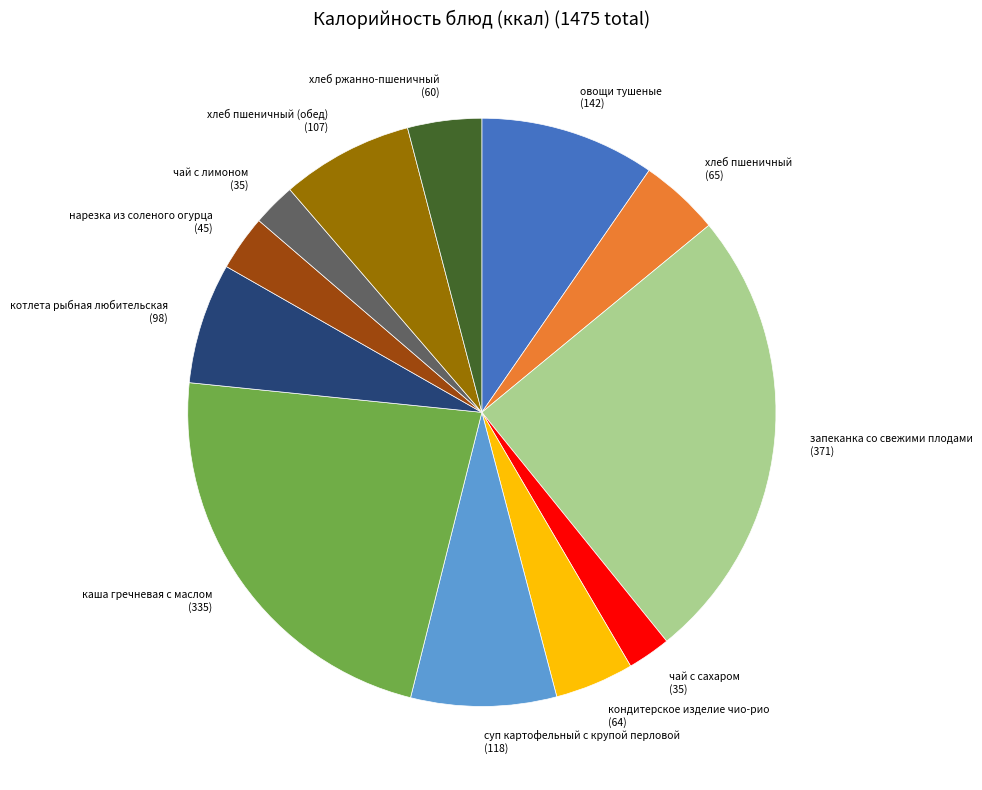

The котлета рыбная любительская (98) slice represents 12% of the pie. True or false?

False